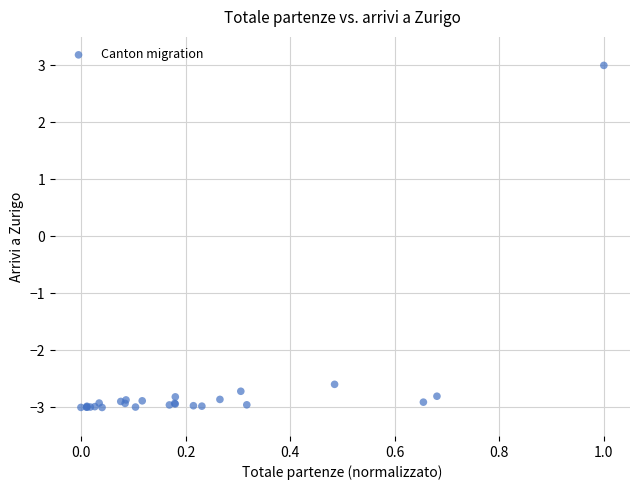

What Y value in the scatter plot is closest to 0?

-2.6